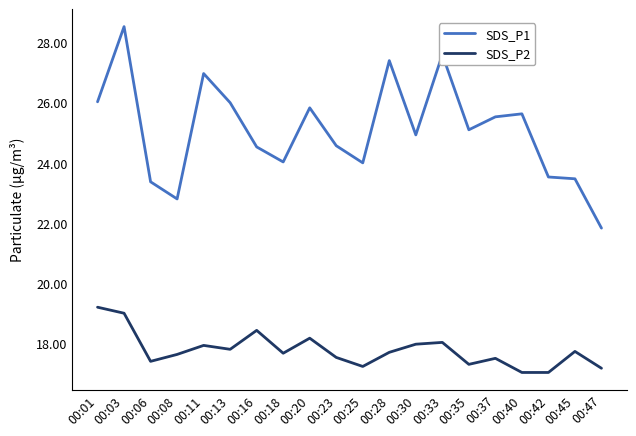

Which category has the highest value across all series?

00:03